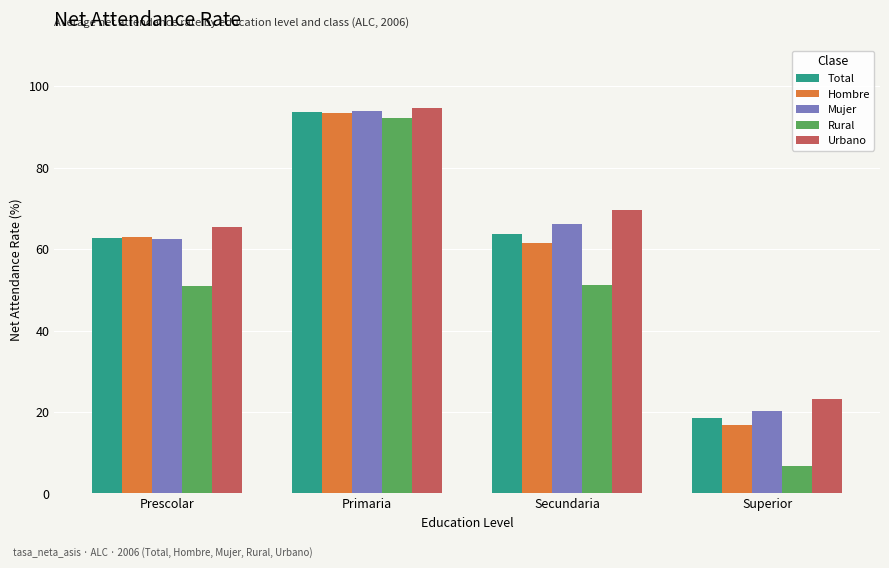

Which label corresponds to the largest value in the chart?

Primaria